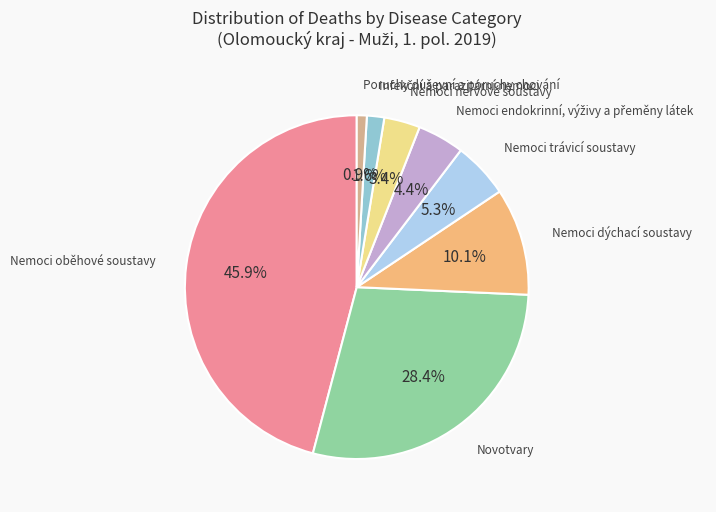

Count the number of slices in the pie.

8